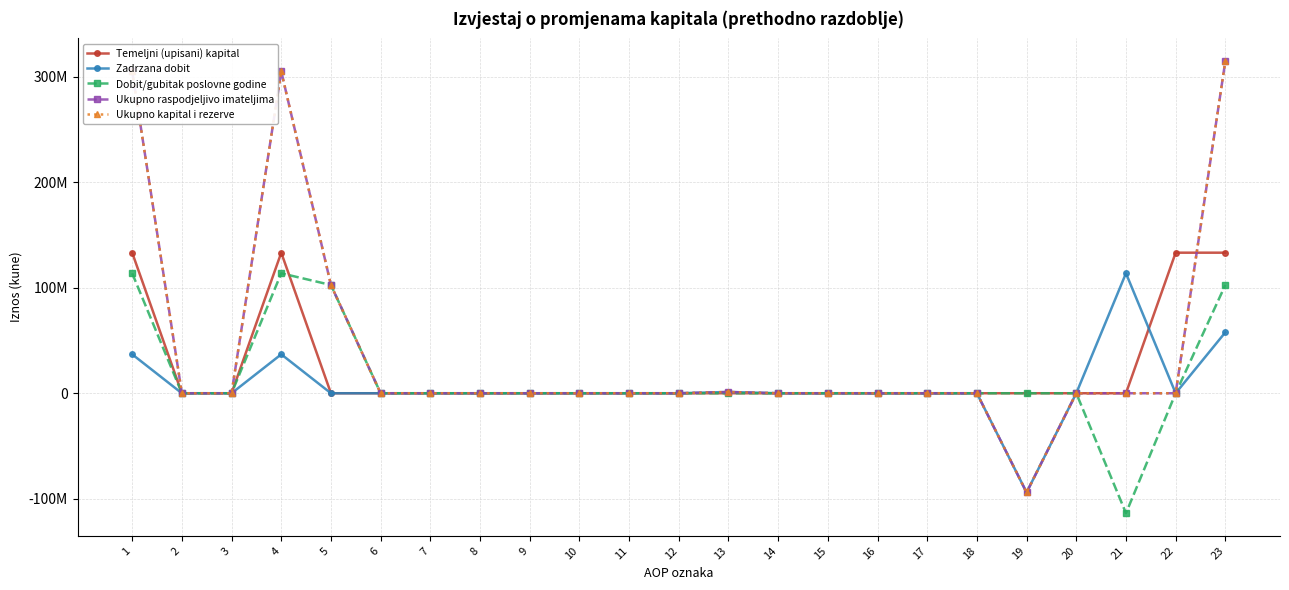

Does the chart have visible grid lines?

Yes